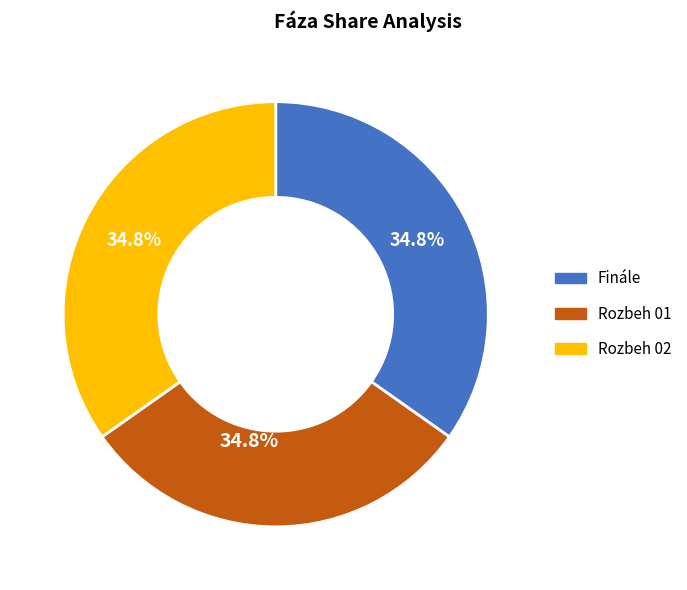

True or false: Finále accounts for 35% of the total.

True